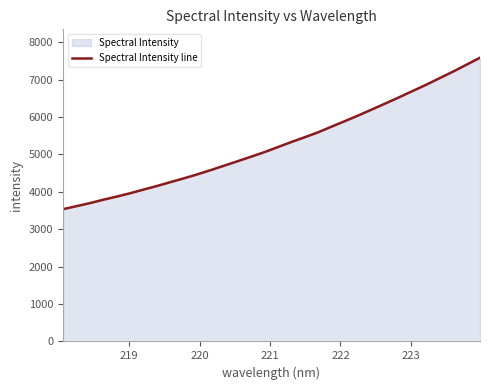

How many lines are shown in the chart?

1